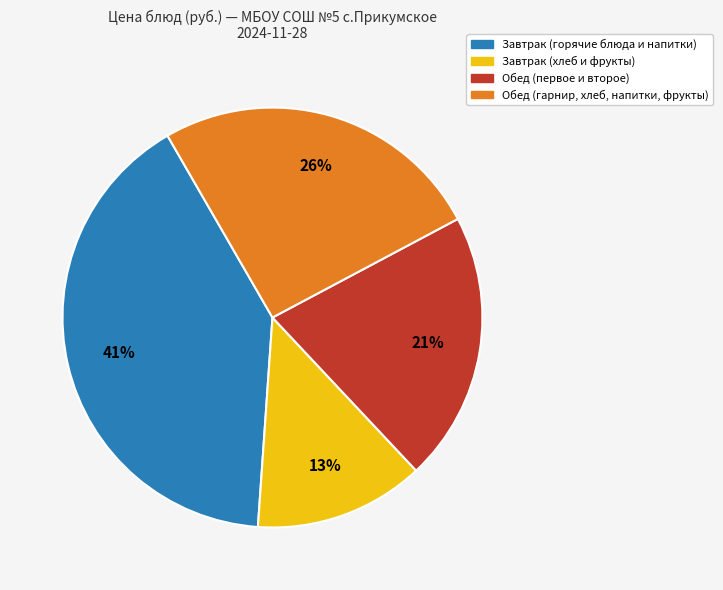

Is there any slice that represents more than half of the pie?

No